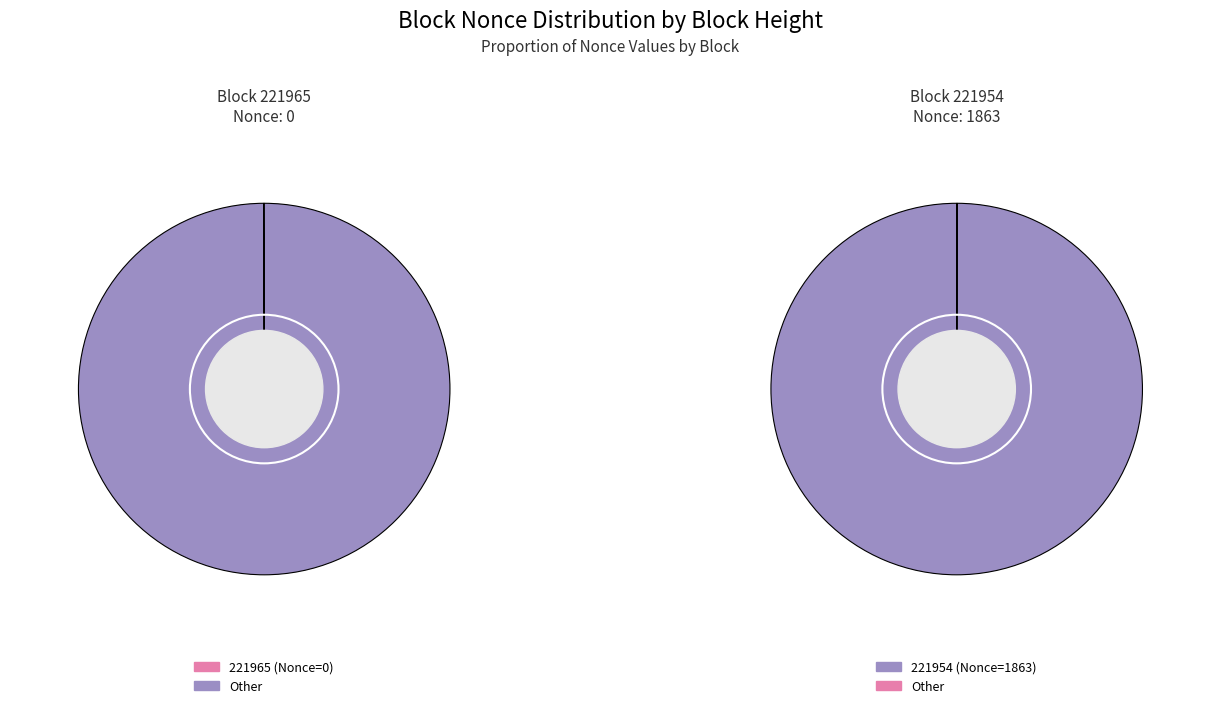

How many segments does this pie chart have?

2